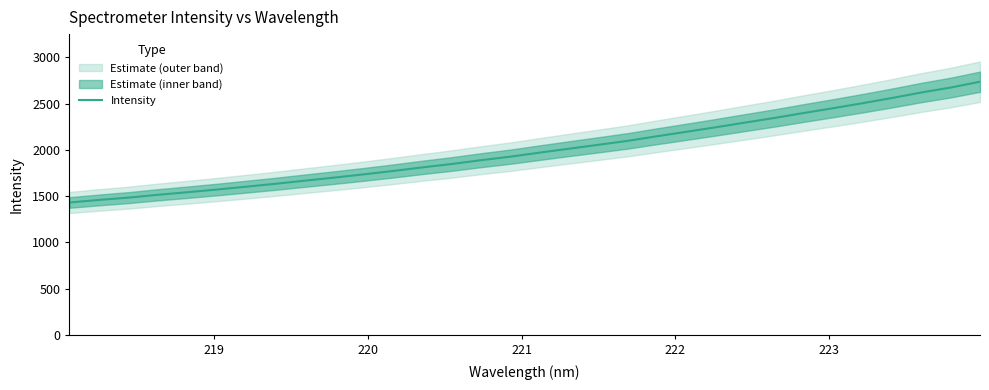

What is the highest value of the Intensity series?

2736.0